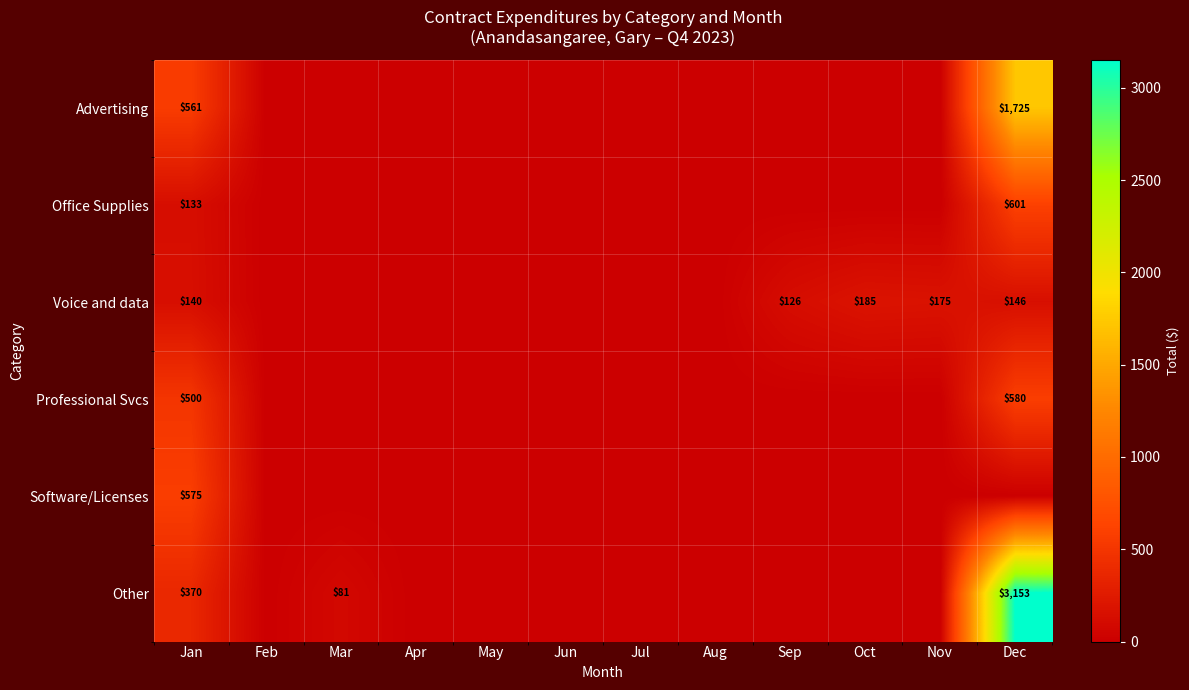

Between Oct and Jul, which is larger?

Oct